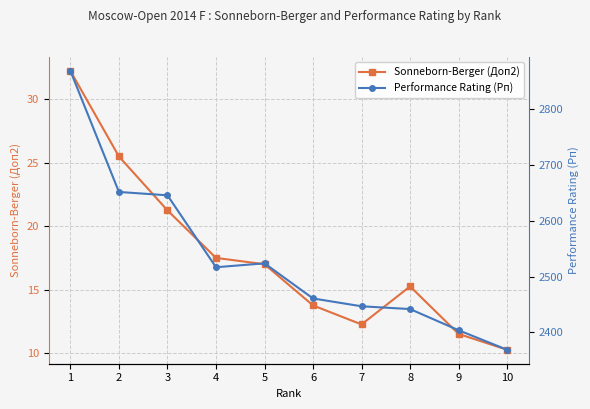

Where does the Performance Rating (Рп) series first go above 2517?

1